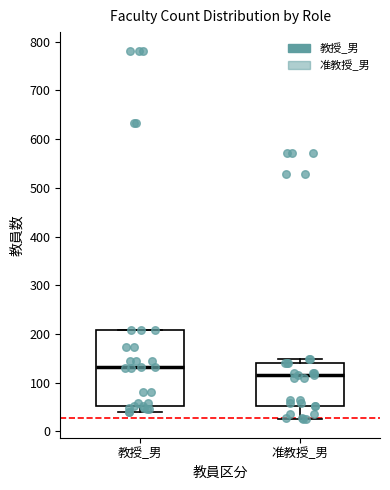

Reading left to right, transcribe this box plot: for each box, give where its median line is, the range the box spans, and where its two whiskers end, as read against the y-axis. The values are not printed on the chart, so give them approximately, as read against the axis.

教授_男: median 130, box 50 to 210, whiskers 40 to 210
准教授_男: median 120, box 50 to 140, whiskers 30 to 150